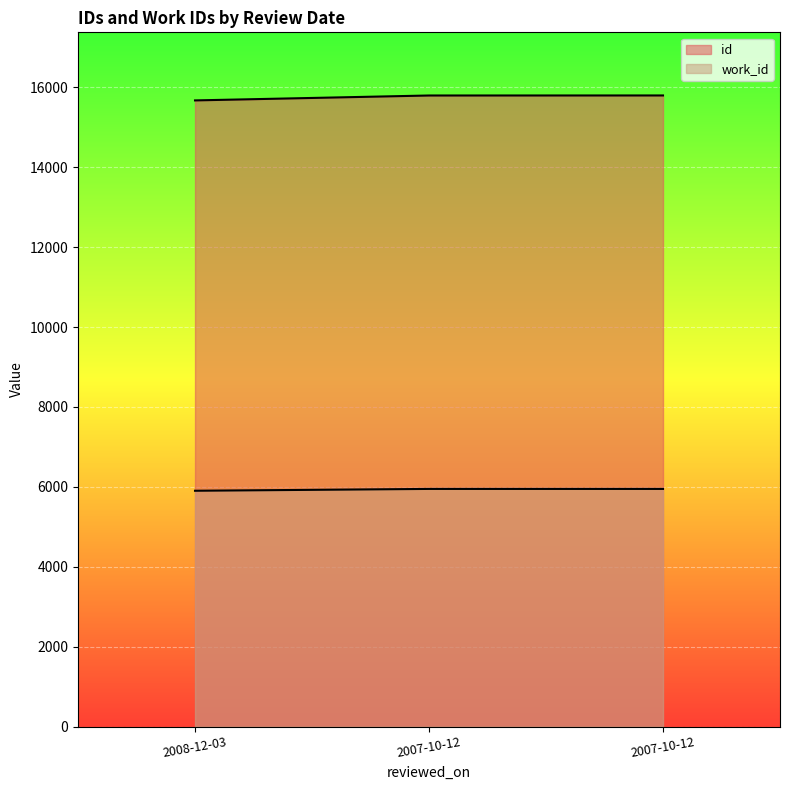

What is the total value across all series at 2007-10-12?

21742